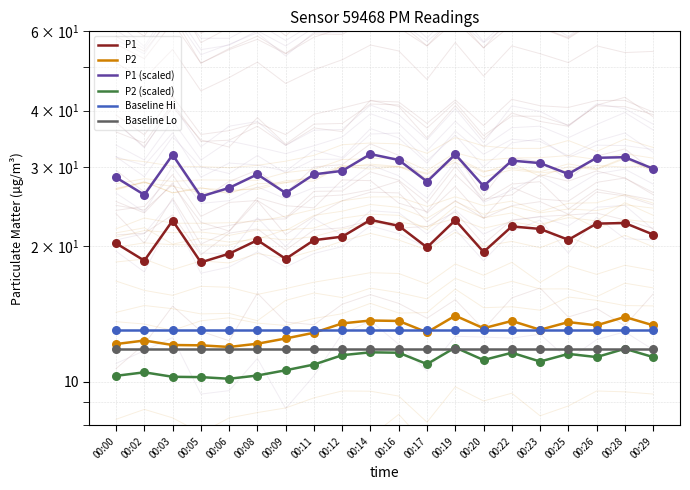

What is the total value across all series at 00:12?

100.1